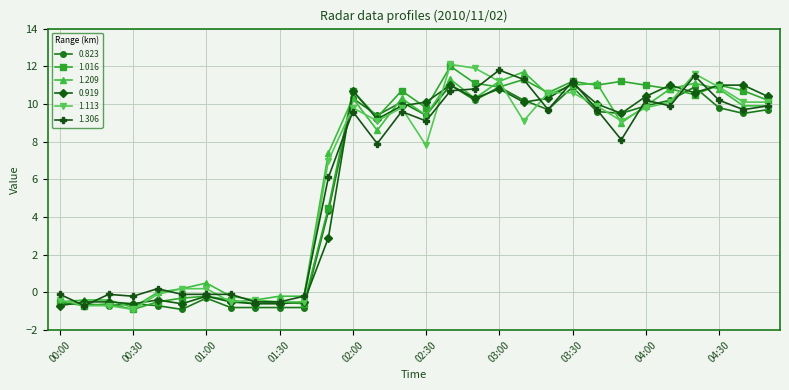

What is the value of the 0.823 point at the 2nd from the left?

-0.6